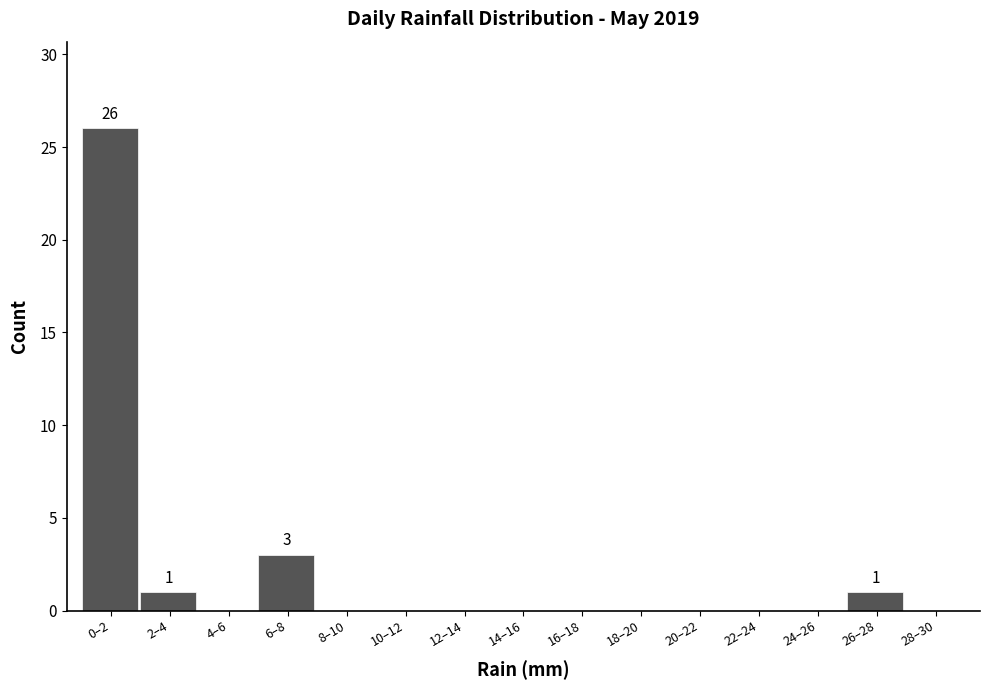

Reading left to right, list all the values displayed in this chart.

0–2=26	2–4=1	4–6=0	6–8=3	8–10=0	10–12=0	12–14=0	14–16=0	16–18=0	18–20=0	20–22=0	22–24=0	24–26=0	26–28=1	28–30=0